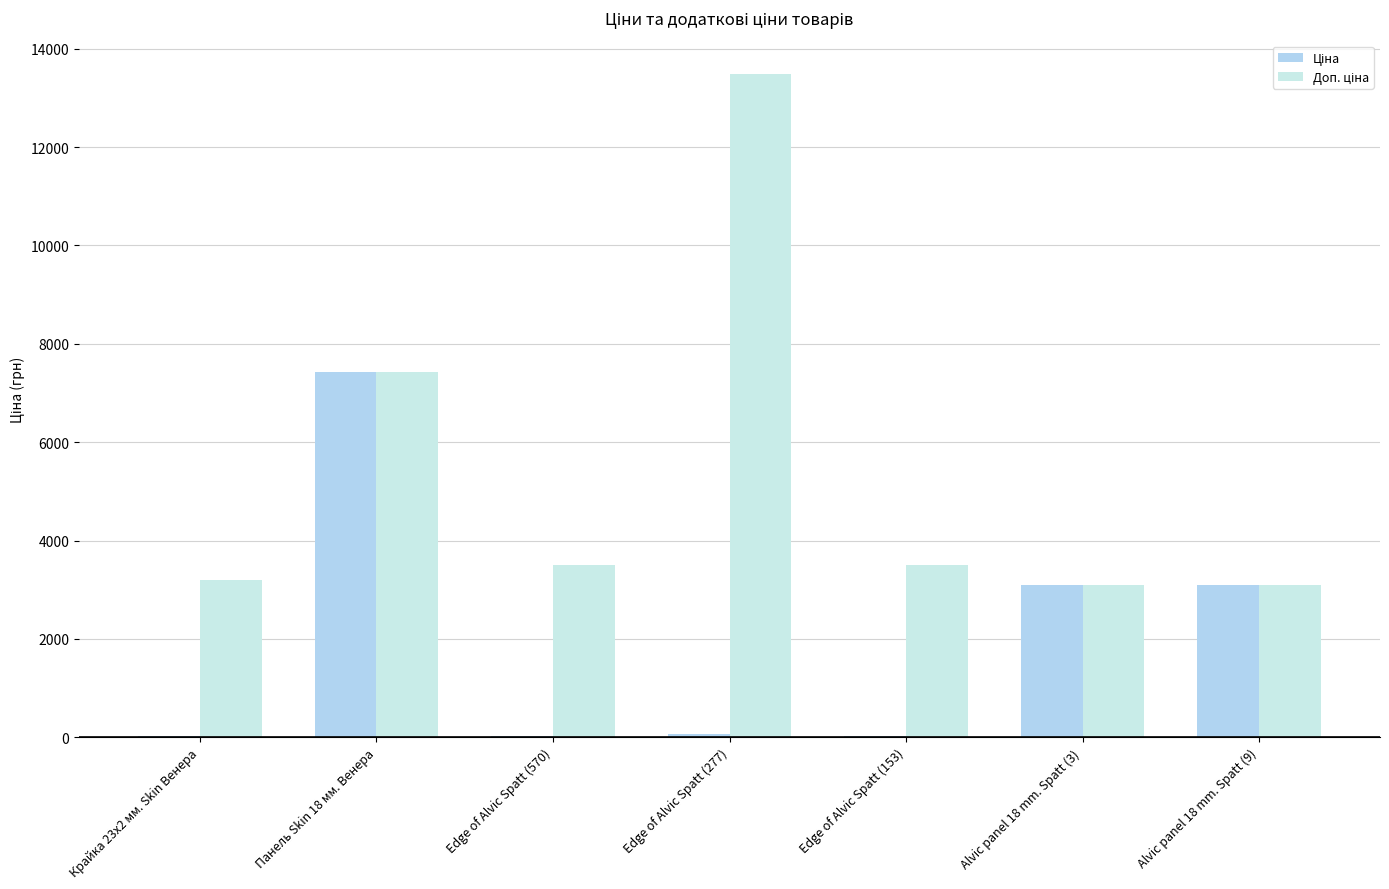

What is the minimum value shown in the chart?

15.6